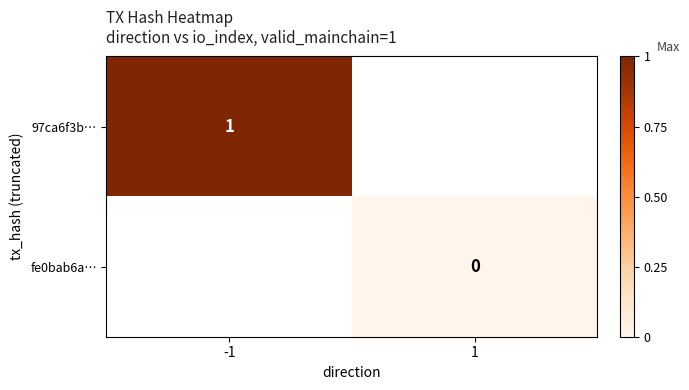

What is the maximum value shown in the chart?

1.0